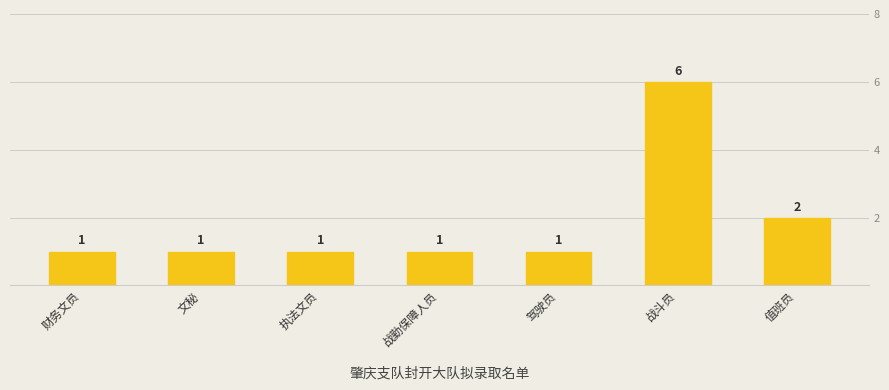

At which category does the chart reach its minimum across all series?

财务文员